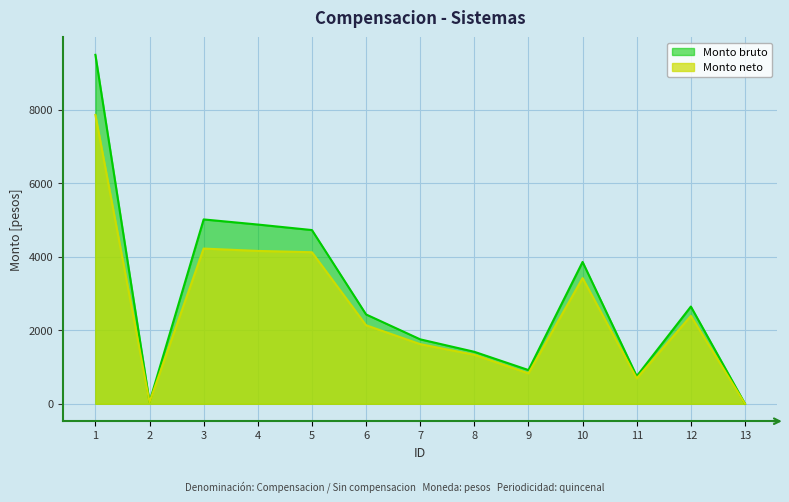

At which category is the sum across all series the highest?

1